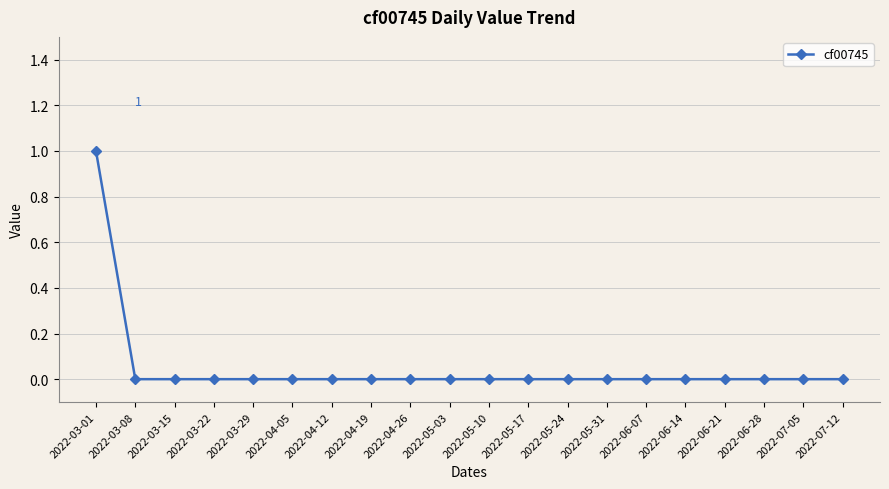

Read the value at 2022-03-01.

1